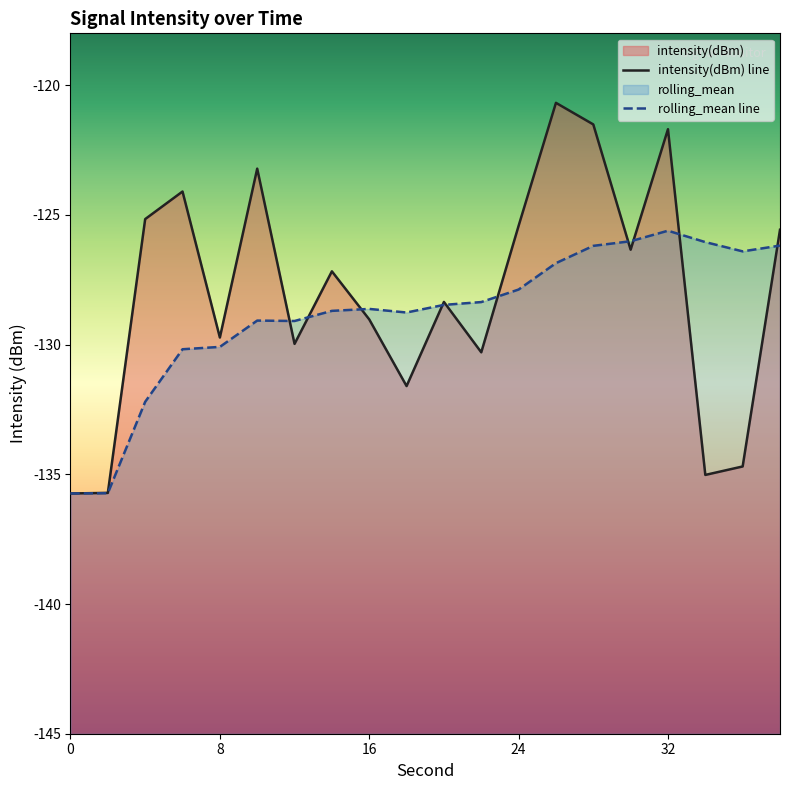

Rank the series by their average value, from highest to lowest.

intensity(dBm), rolling_mean